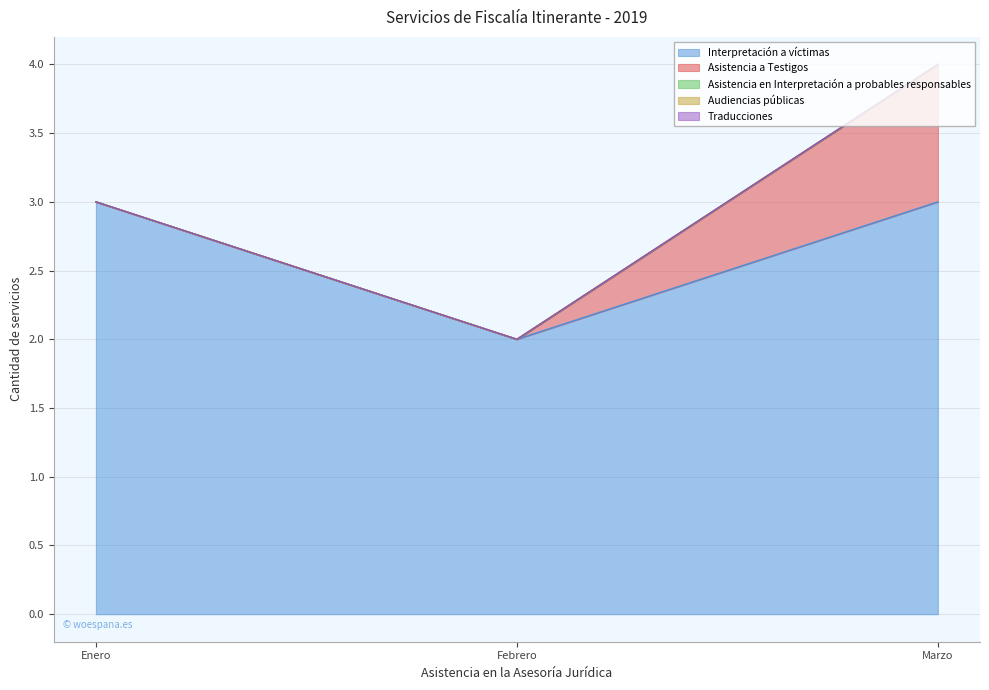

Which series has the widest spread of values?

Interpretación a víctimas